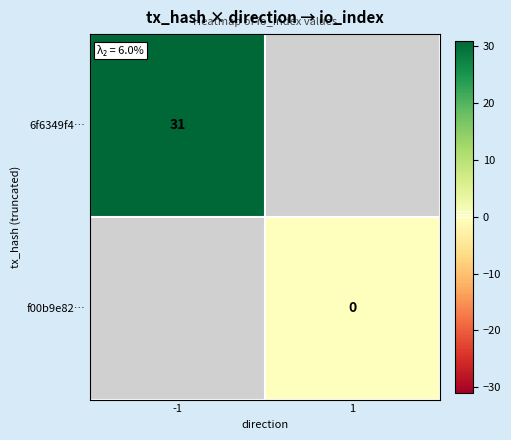

The value of 6f6349f4… at -1 is 31. True or false?

True